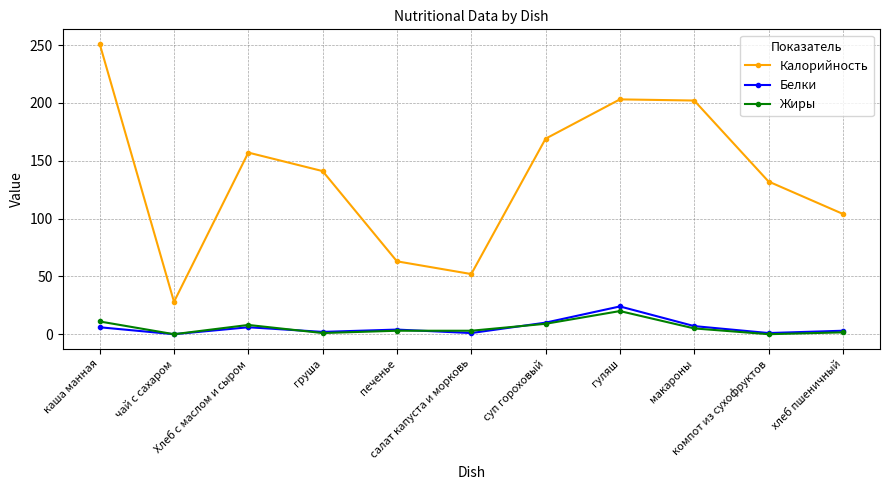

At which category does Жиры reach its first local valley?

чай с сахаром